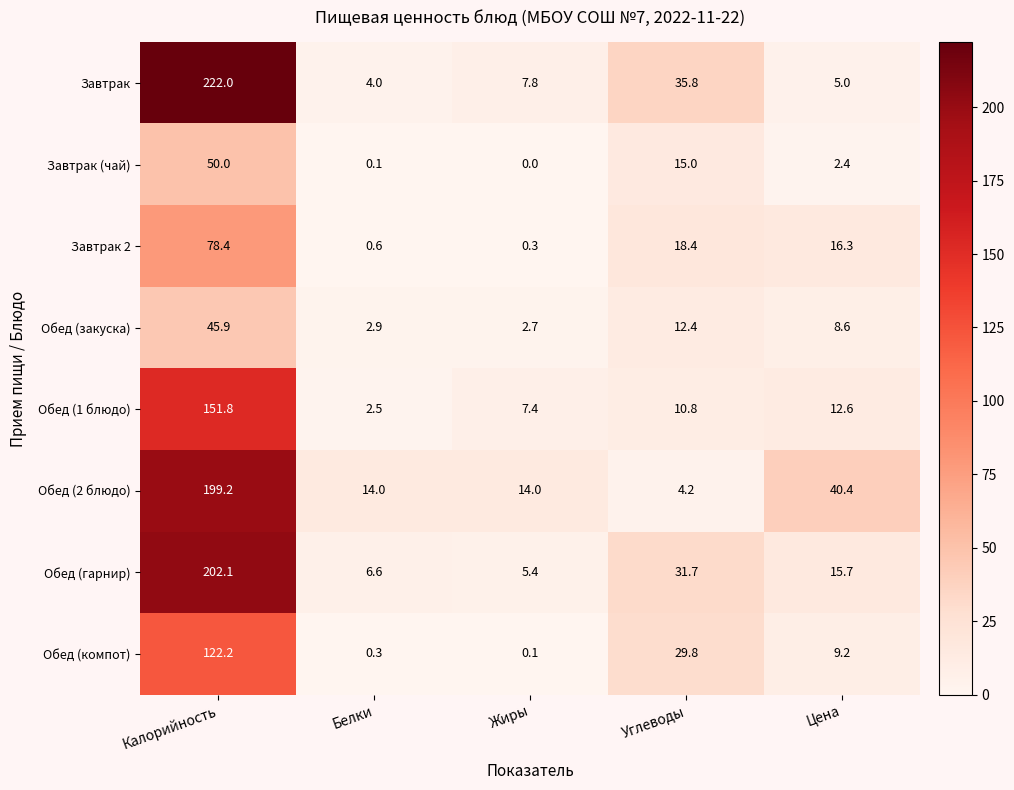

True or false: Обед (1 блюдо) has a value of 12.6 at Цена.

True